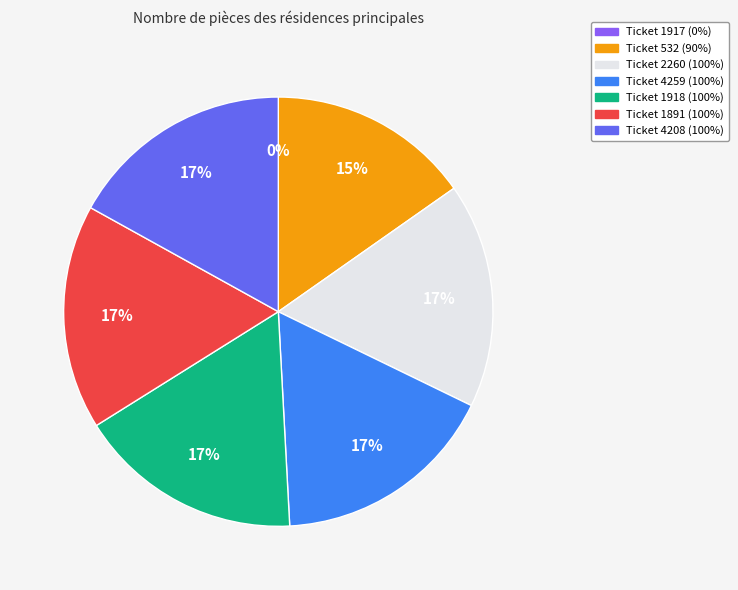

Do 1917 and 4208 together represent more than half of the pie?

No